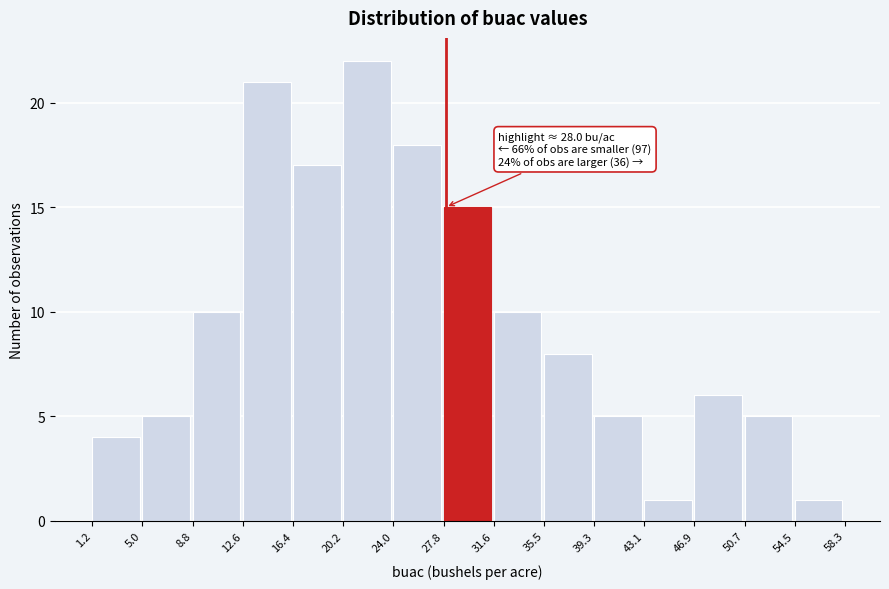

Over which range of the x-axis is the bar tallest?

20.2 to 24.0